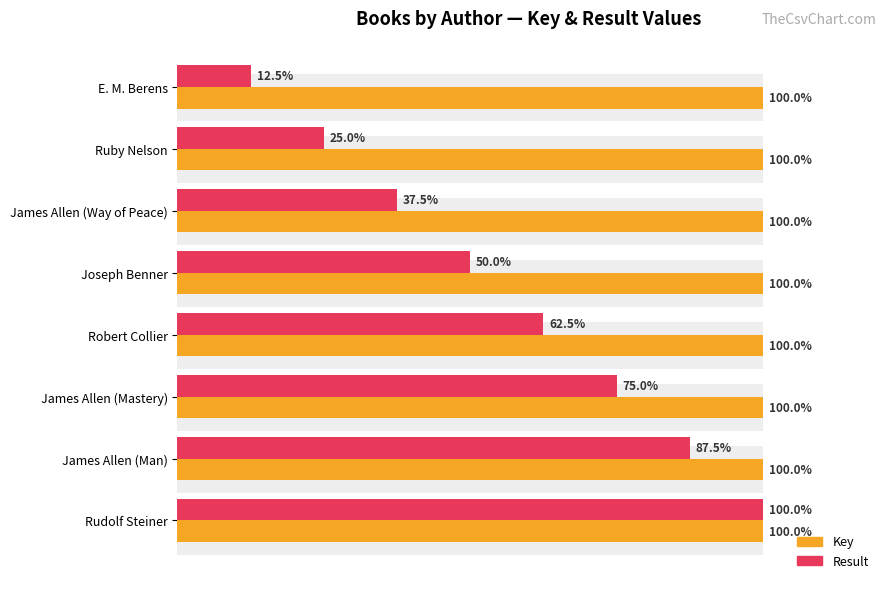

The value of Key at Robert Collier is 100.0. True or false?

True